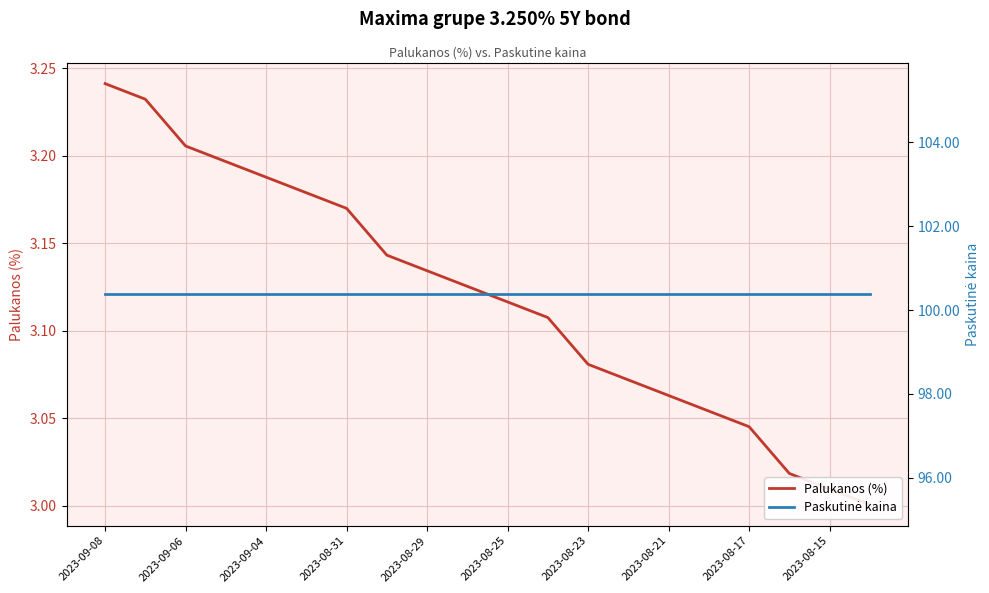

Is it true that Paskutinė kaina equals 62.4 at 2023-09-06?

False